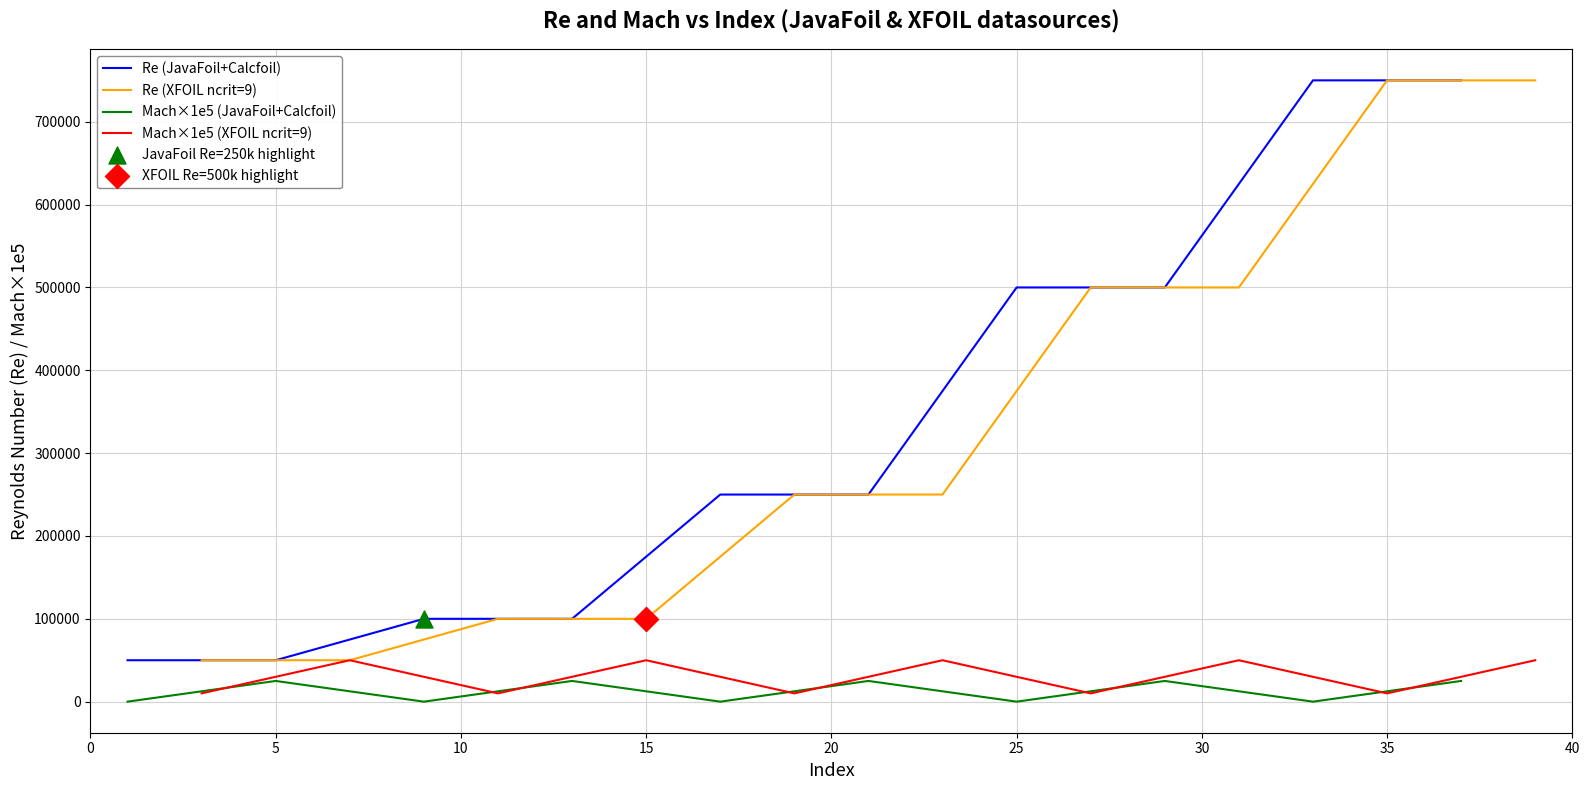

Which series contains the highest Y value?

Re (JavaFoil+Calcfoil)